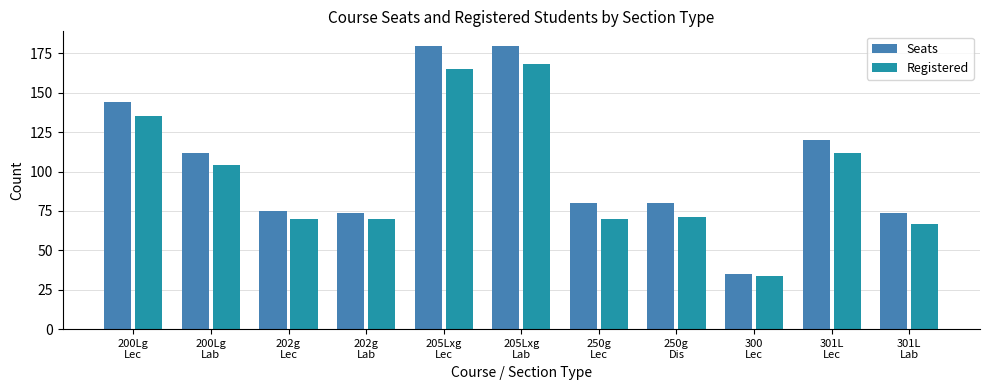

What is the total value across all series at 301L
Lec?

232